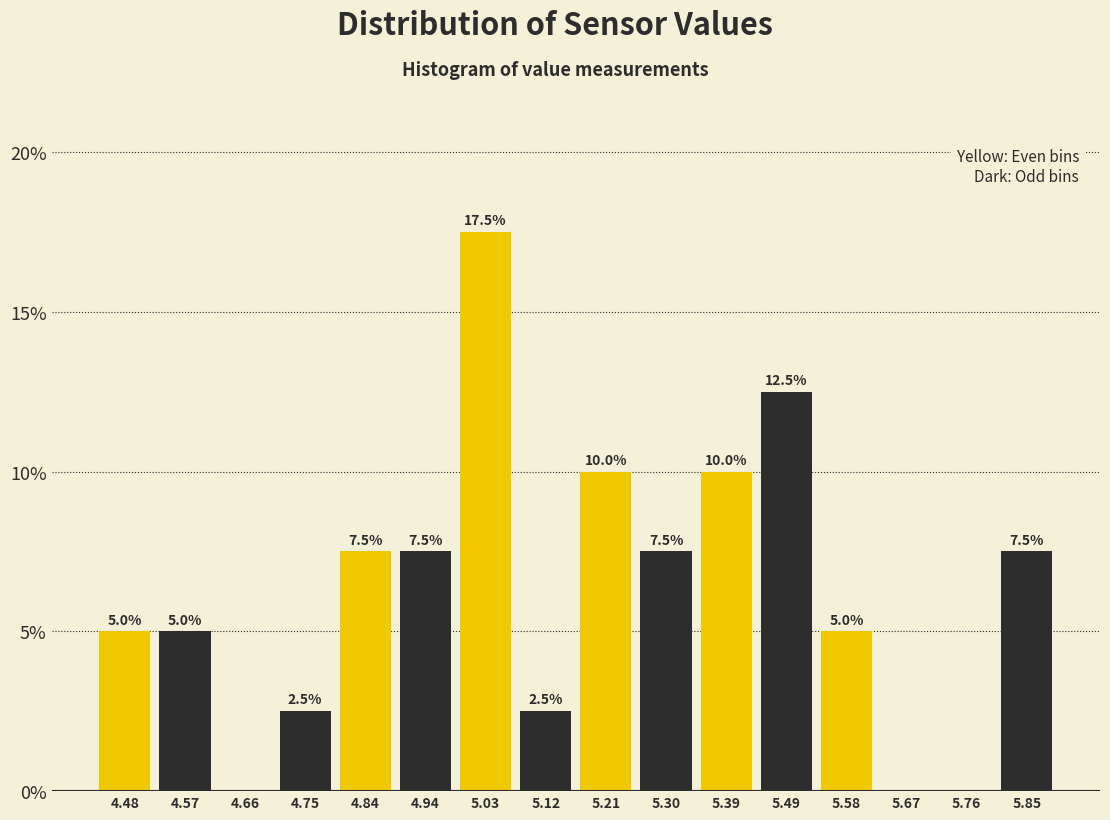

Over which range of the x-axis is the bar tallest?

4.98 to 5.07